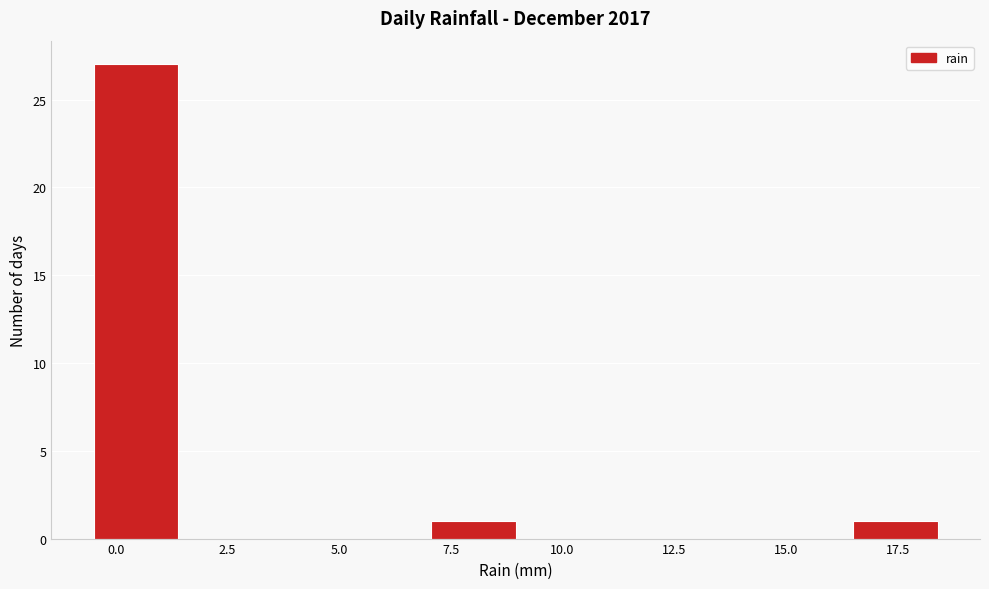

Read against the x-axis, roughly where is the centre of the tallest bar?

0.5